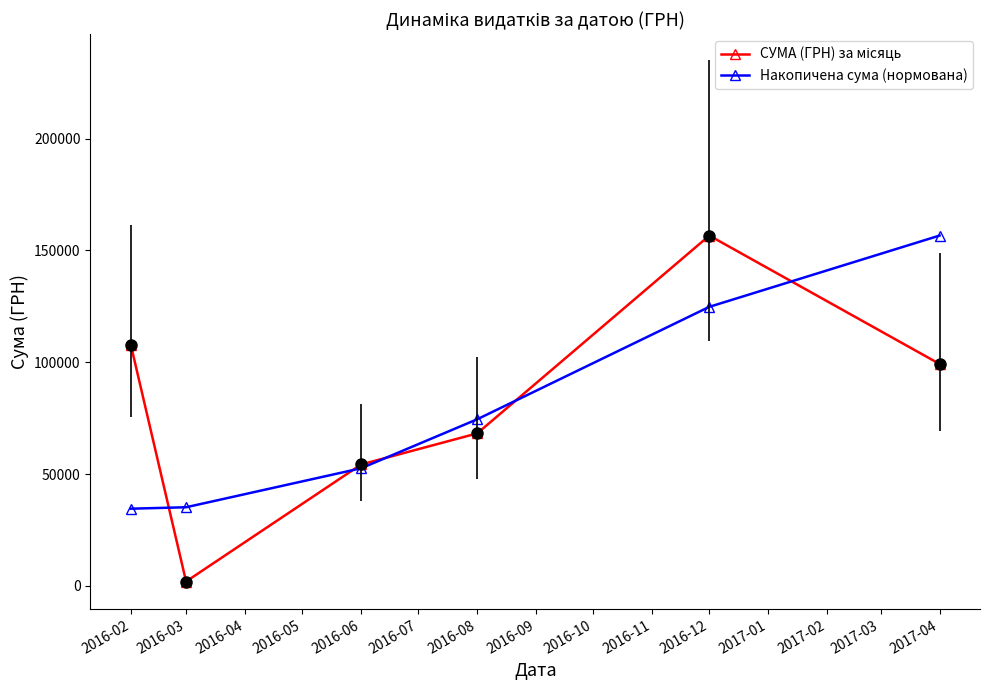

What is the difference between the maximum and second lowest values in the Накопичена сума (нормована) series?

121467.7